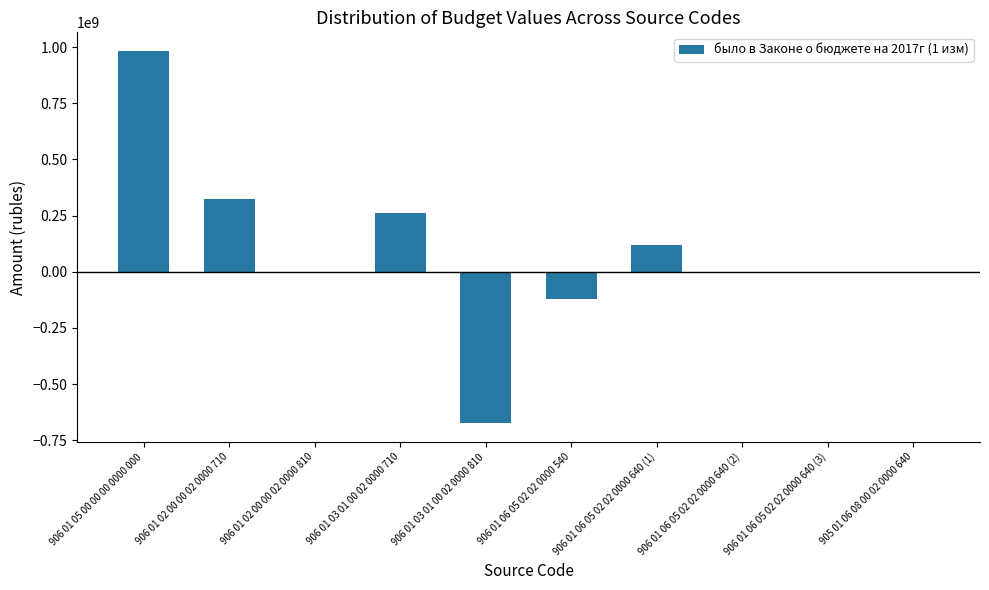

Which category has the highest value across all series?

906 01 05 00 00 00 0000 000